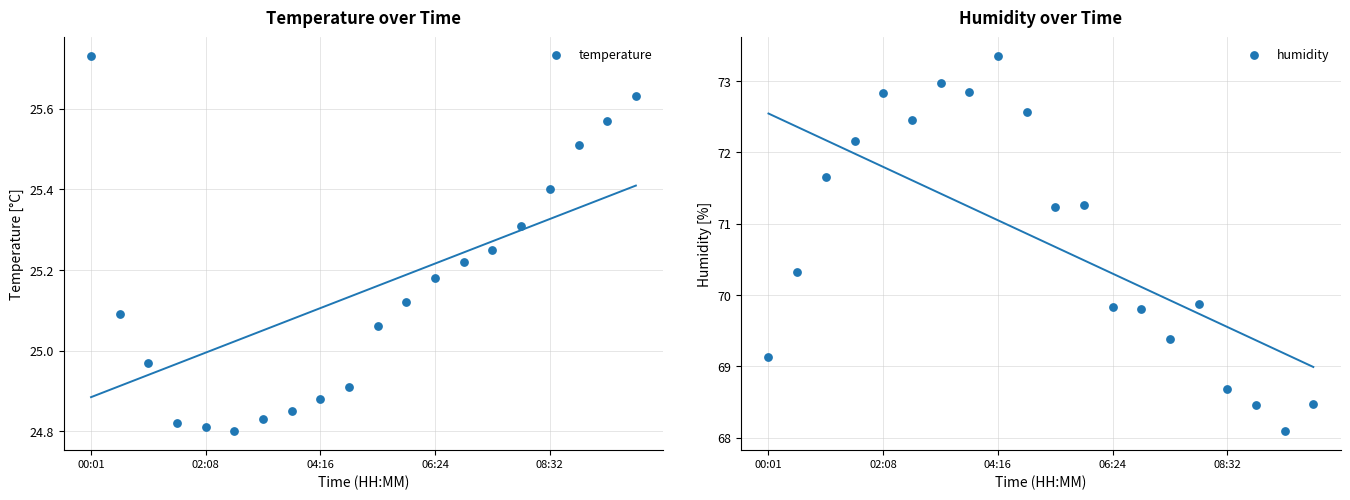

Which series reaches the maximum Y coordinate?

humidity